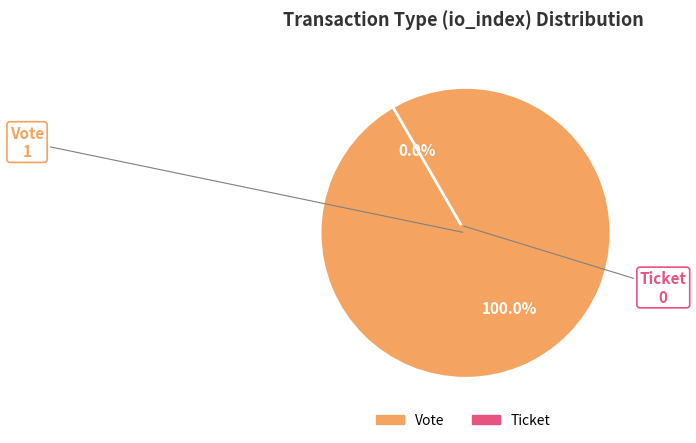

To the nearest percent, what is the average slice percentage?

50%